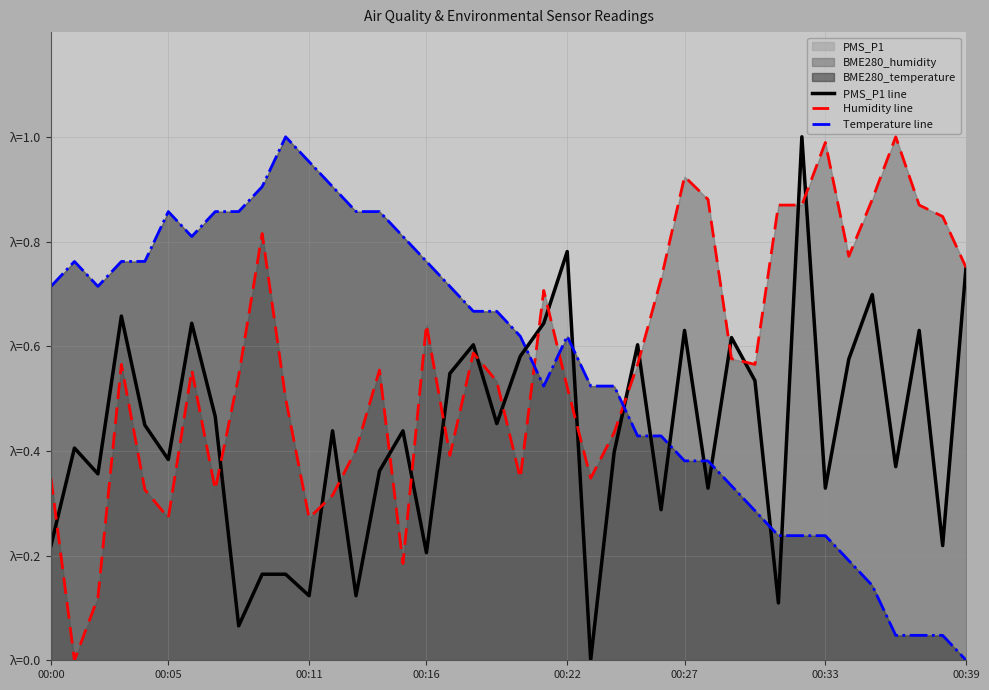

Between 34 and 36, which series saw the biggest shift?

Humidity line